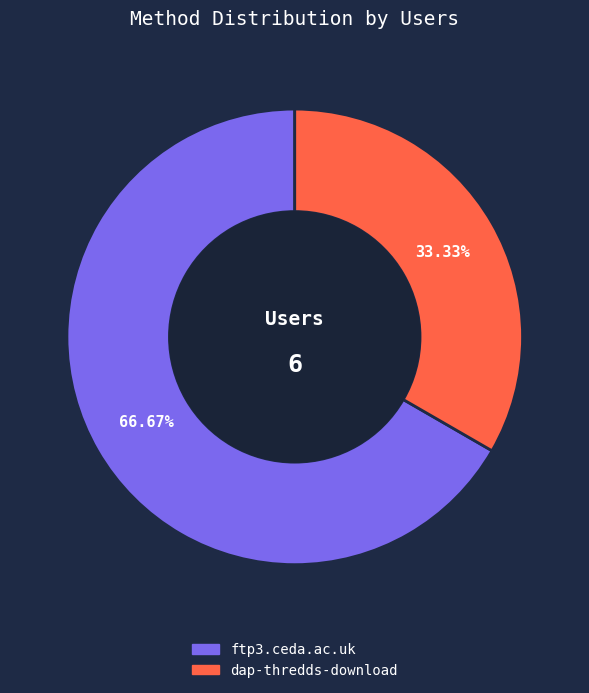

To the nearest percent, what is the average slice percentage?

50%